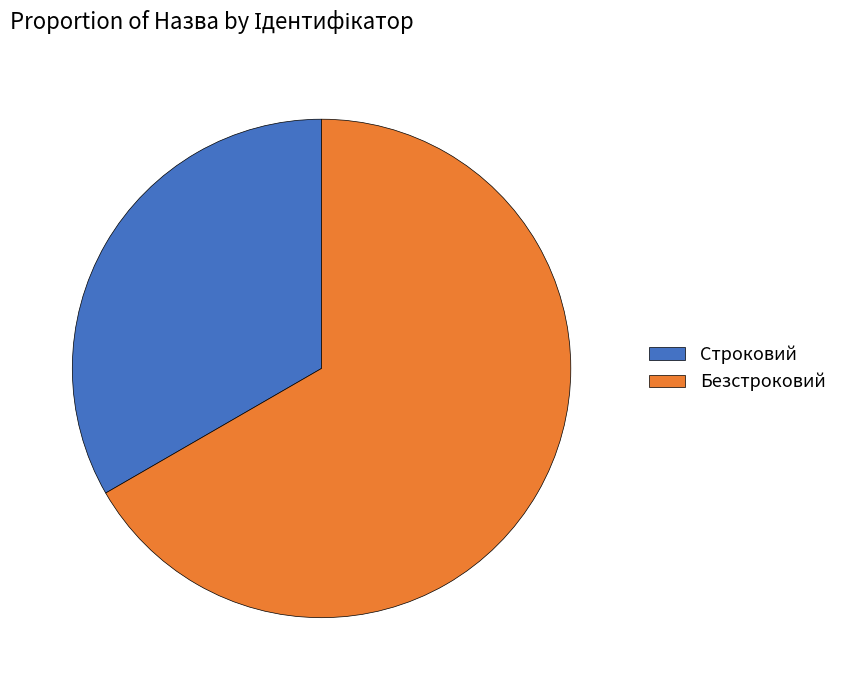

Combined, do Безстроковий and Строковий account for over 50%?

Yes